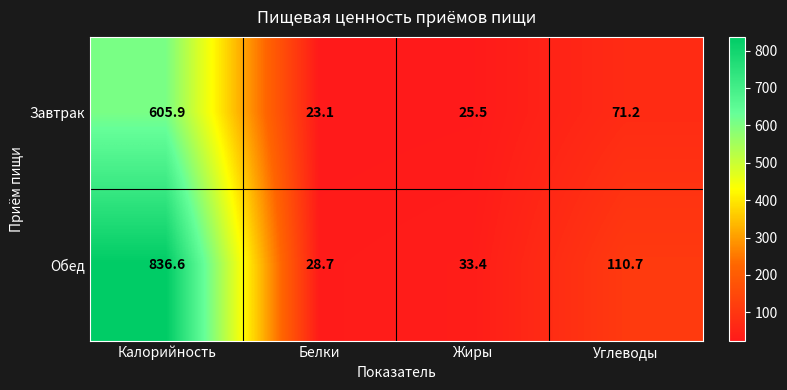

What is the total value across all series at Жиры?

58.9